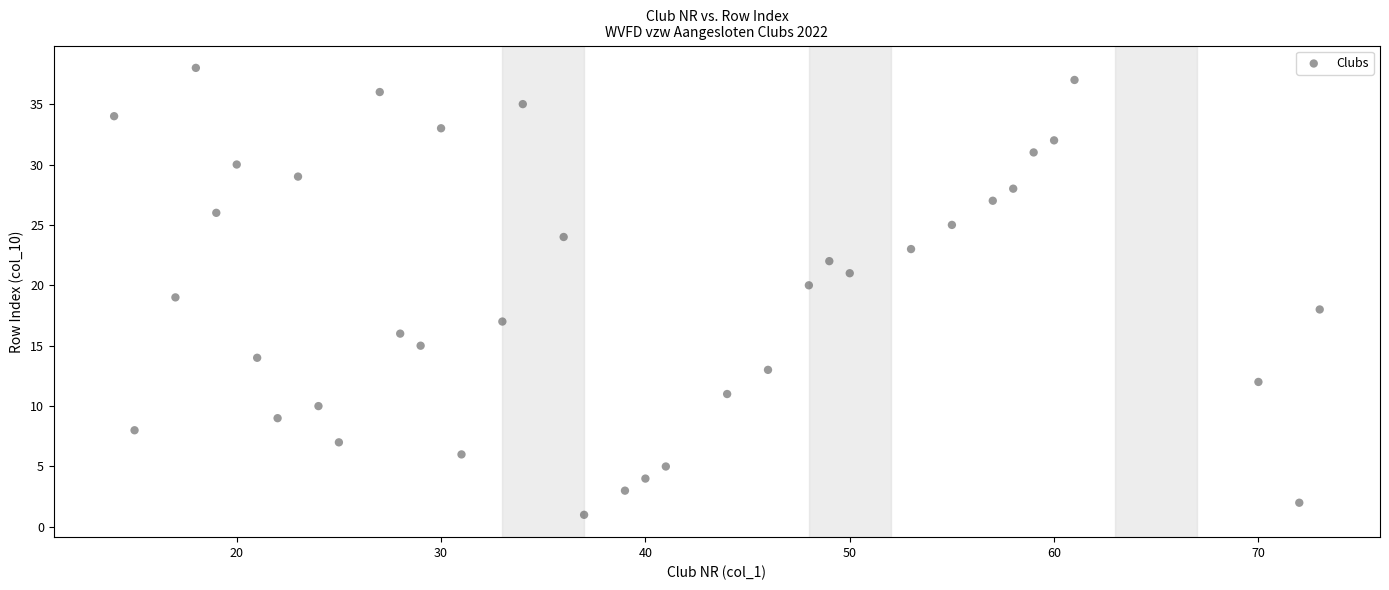

What is the range of Y values (max minus min)?

37